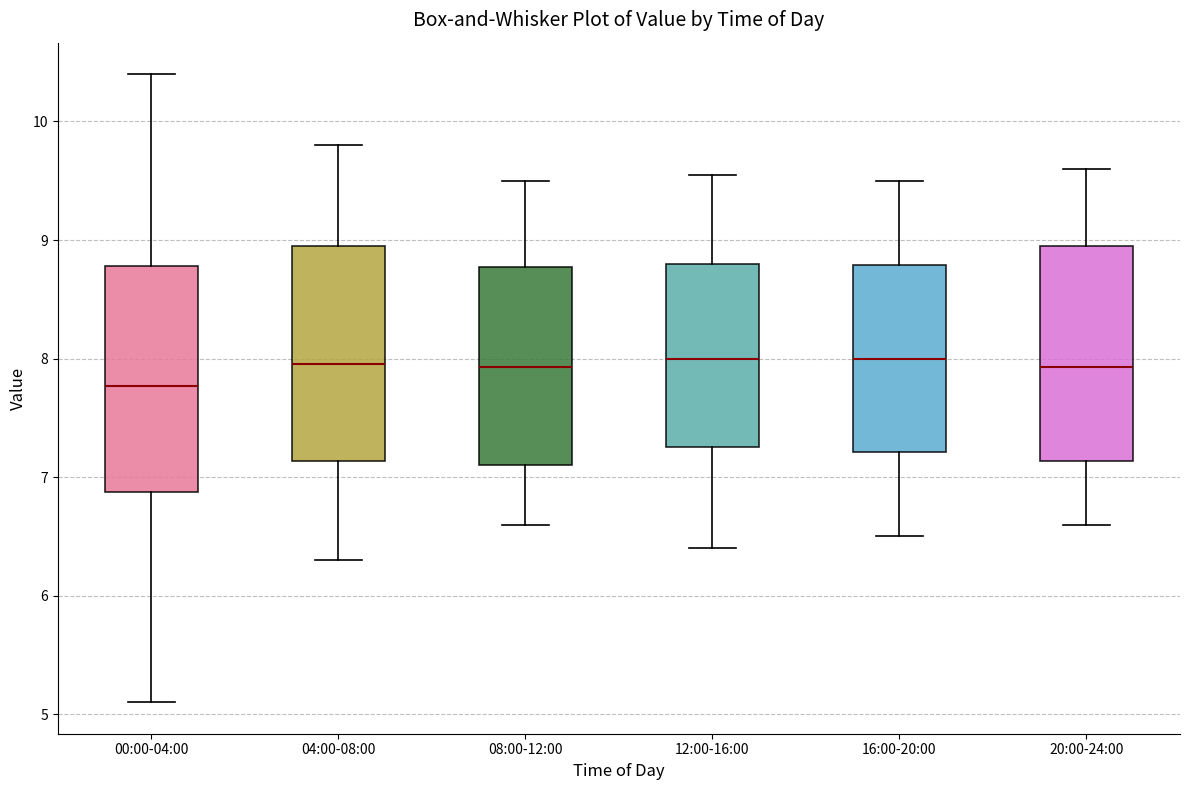

Reading left to right, transcribe this box plot: for each box, give where its median line is, the range the box spans, and where its two whiskers end, as read against the y-axis. The values are not printed on the chart, so give them approximately, as read against the axis.

00:00-04:00: median 7.8, box 6.9 to 8.8, whiskers 5.1 to 10.4
04:00-08:00: median 8.0, box 7.1 to 9.0, whiskers 6.3 to 9.8
08:00-12:00: median 7.9, box 7.1 to 8.8, whiskers 6.6 to 9.5
12:00-16:00: median 8.0, box 7.3 to 8.8, whiskers 6.4 to 9.6
16:00-20:00: median 8.0, box 7.2 to 8.8, whiskers 6.5 to 9.5
20:00-24:00: median 7.9, box 7.1 to 9.0, whiskers 6.6 to 9.6